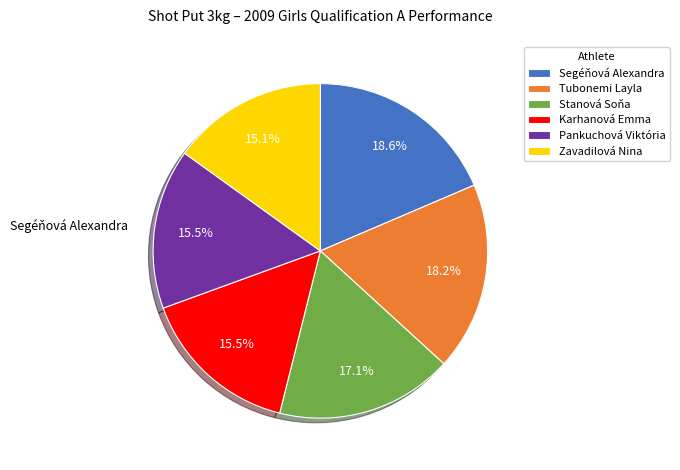

Which has a higher value, Zavadilová Nina or Segéňová Alexandra?

Segéňová Alexandra